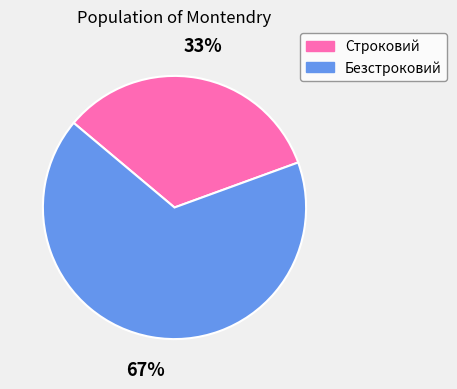

To the nearest percent, what is the combined percentage of Безстроковий and Строковий?

100%